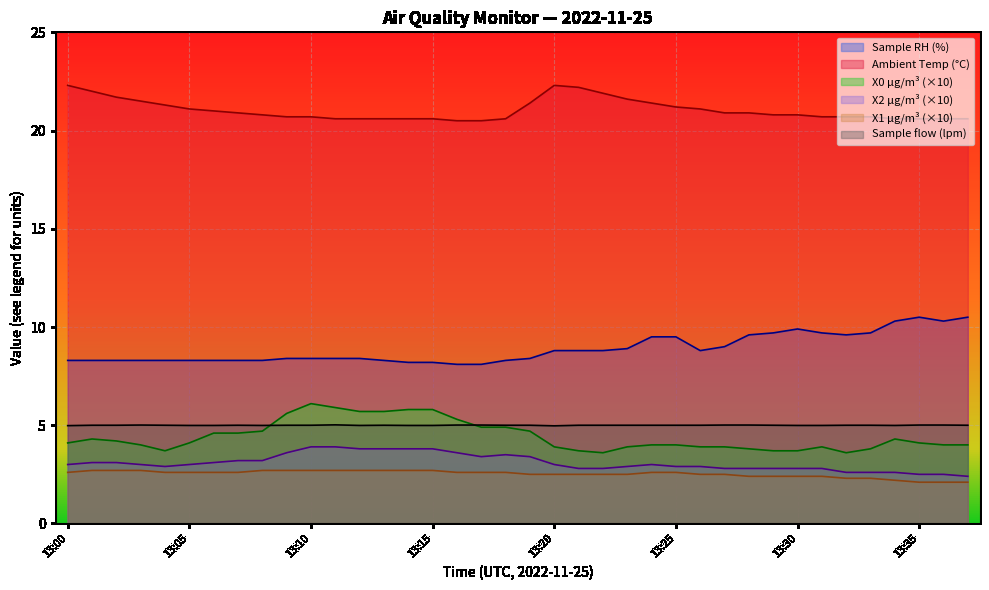

Which series has the largest total across all categories?

Ambient Temp (°C)